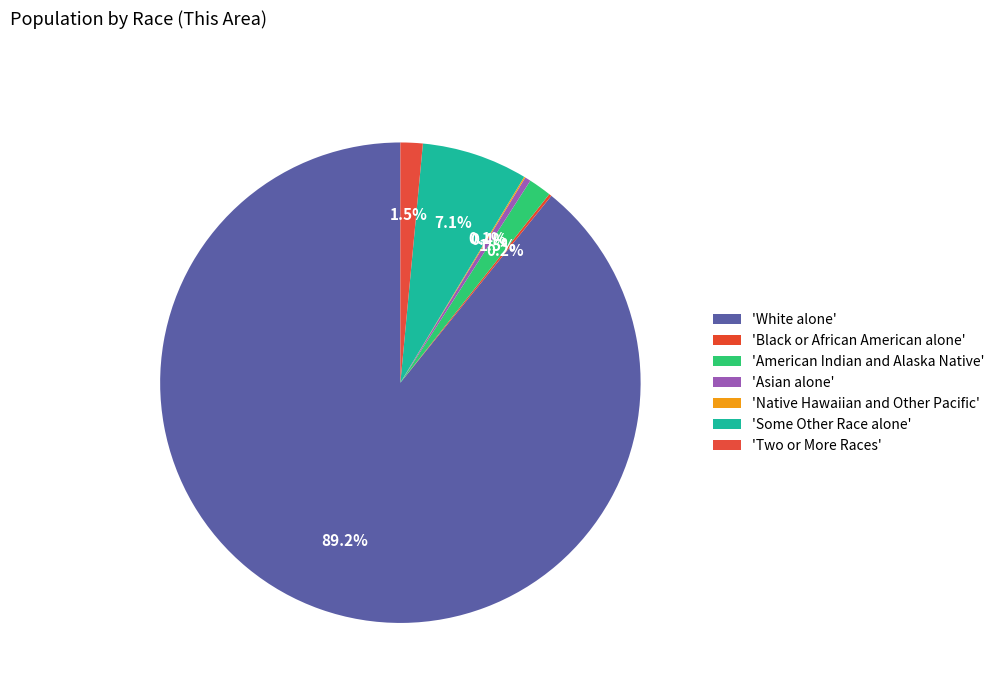

How many slices are in this pie chart?

7